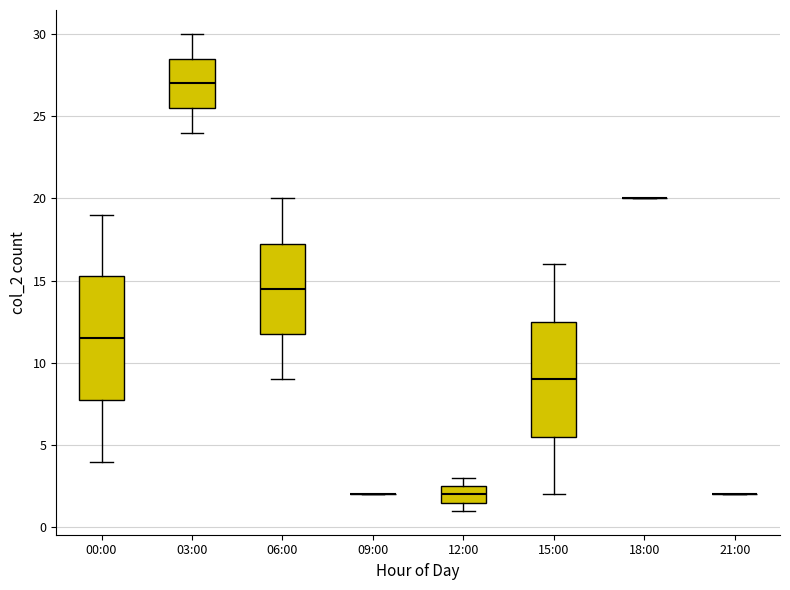

Reading left to right, transcribe this box plot: for each box, give where its median line is, the range the box spans, and where its two whiskers end, as read against the y-axis. The values are not printed on the chart, so give them approximately, as read against the axis.

00:00: median 11.5, box 8.0 to 15.5, whiskers 4.0 to 19.0
03:00: median 27.0, box 25.5 to 28.5, whiskers 24.0 to 30.0
06:00: median 14.5, box 12.0 to 17.5, whiskers 9.0 to 20.0
09:00: box collapsed to a line at 2.0, whiskers 2.0 to 2.0
12:00: median 2.0, box 1.5 to 2.5, whiskers 1.0 to 3.0
15:00: median 9.0, box 5.5 to 12.5, whiskers 2.0 to 16.0
18:00: box collapsed to a line at 20.0, whiskers 20.0 to 20.0
21:00: box collapsed to a line at 2.0, whiskers 2.0 to 2.0